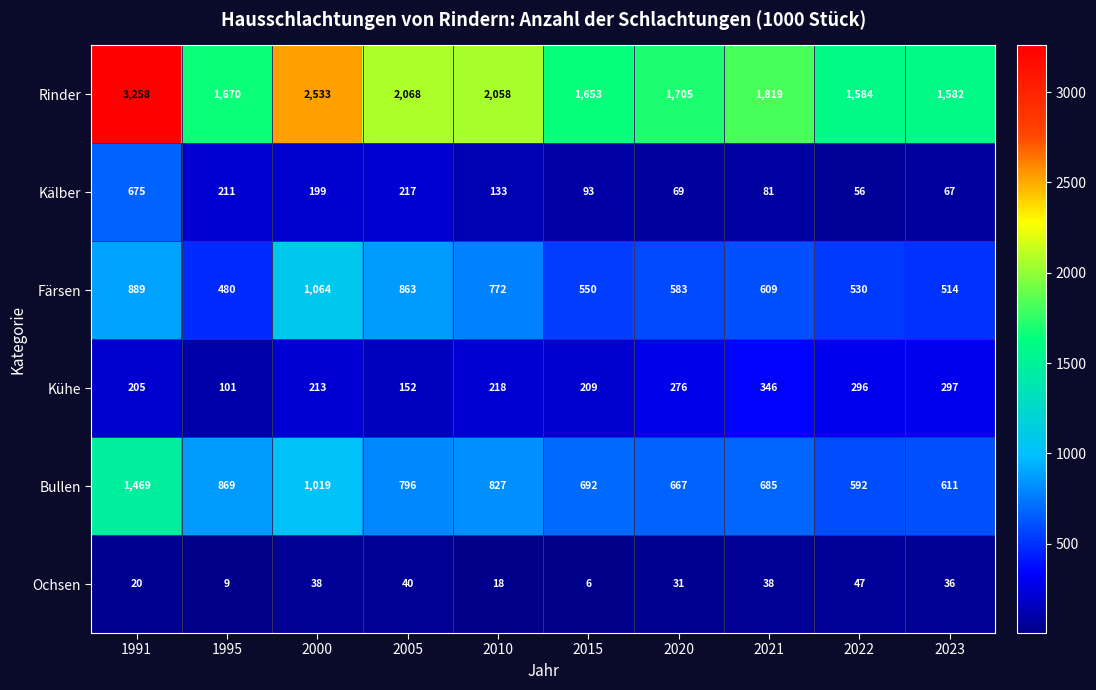

What is the difference between the maximum and second lowest values in the Bullen series?

858